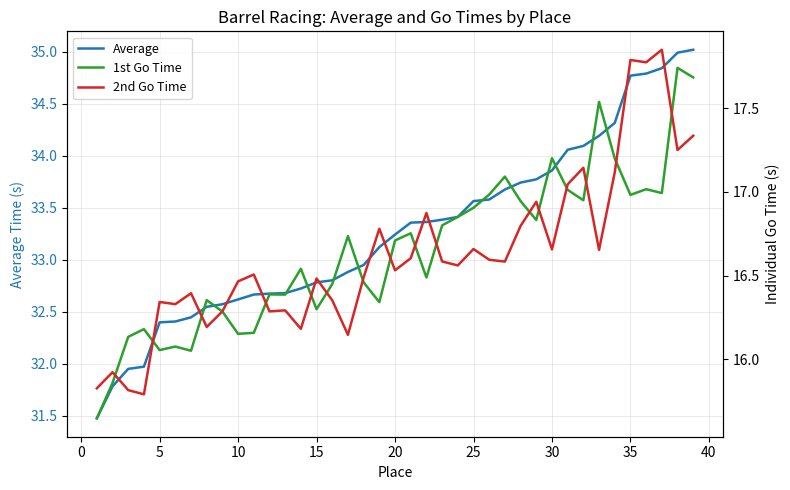

Is this an area chart (filled region under the line)?

No